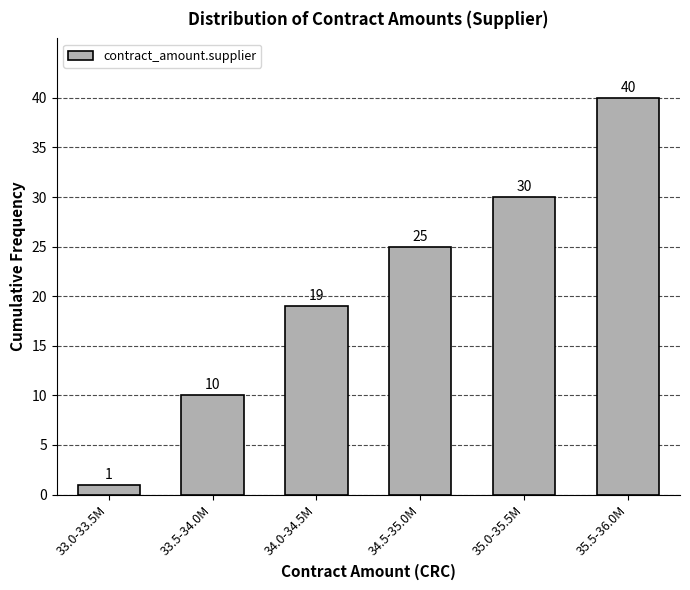

Reading left to right, extract all data points from this chart.

1	10	19	25	30	40